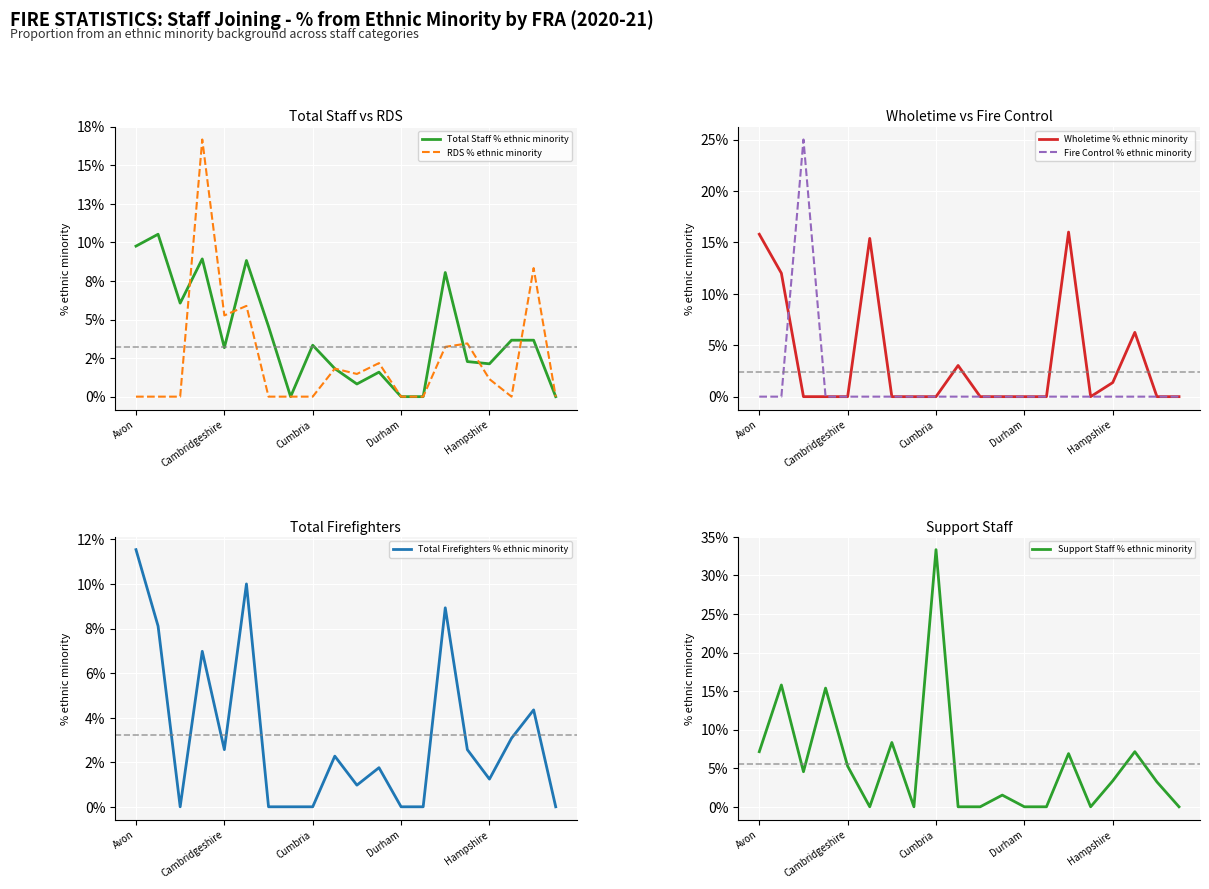

In Total Firefighters % ethnic minority, how many points are lower than both neighbors (excluding endpoints)?

4